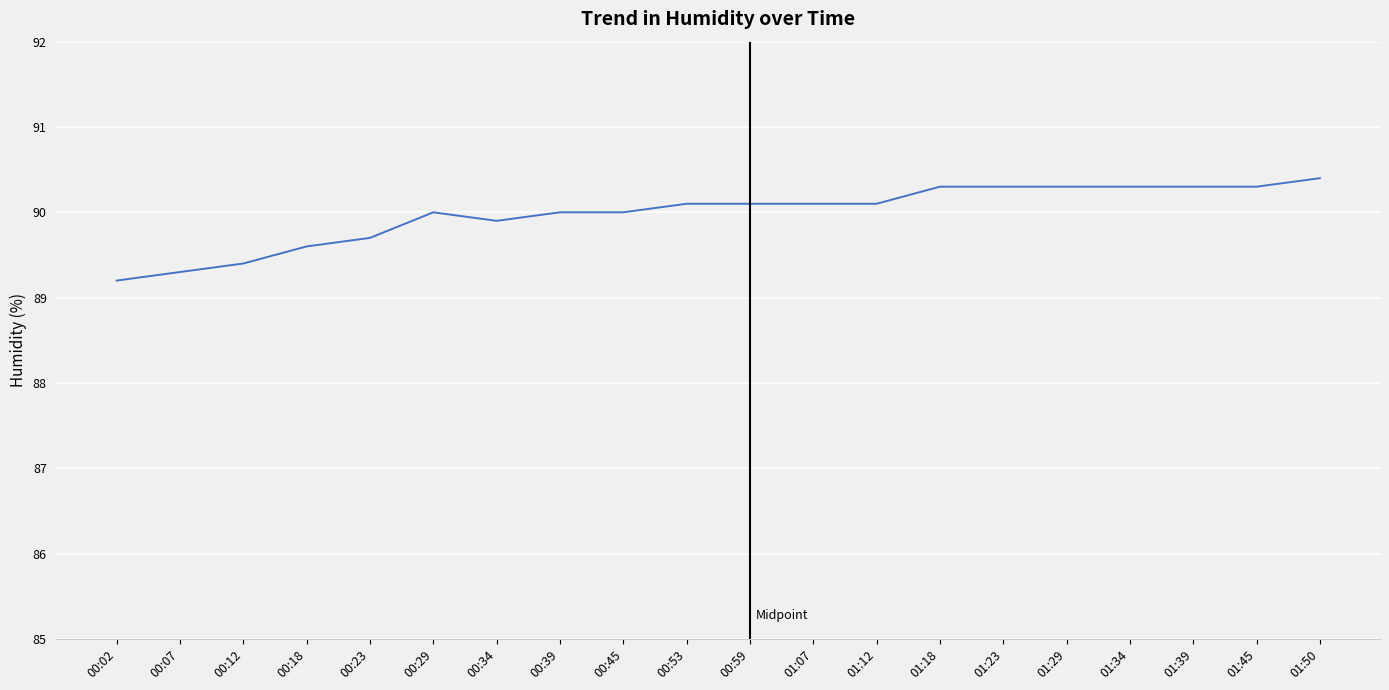

Which has a higher value, 00:29 or 01:34?

01:34